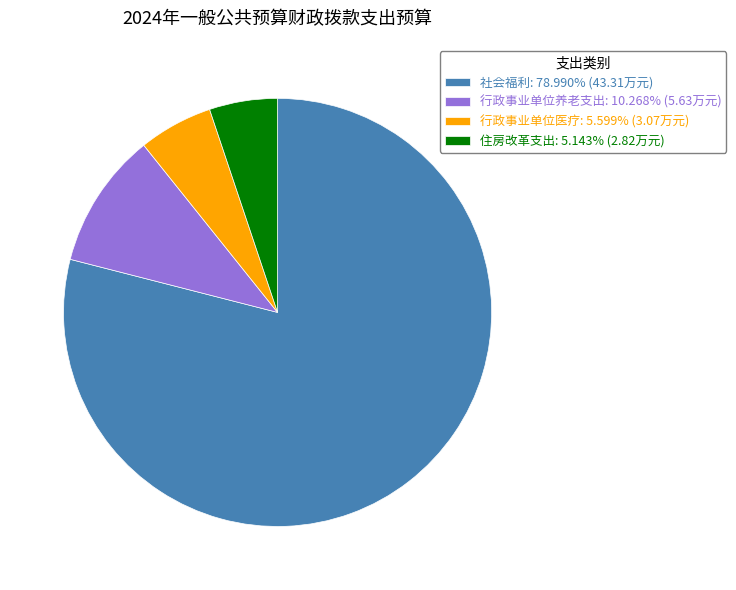

Approximately how many times larger is the value at 行政事业单位医疗: 5.599% (3.07万元) compared to 行政事业单位养老支出: 10.268% (5.63万元)?

0.5